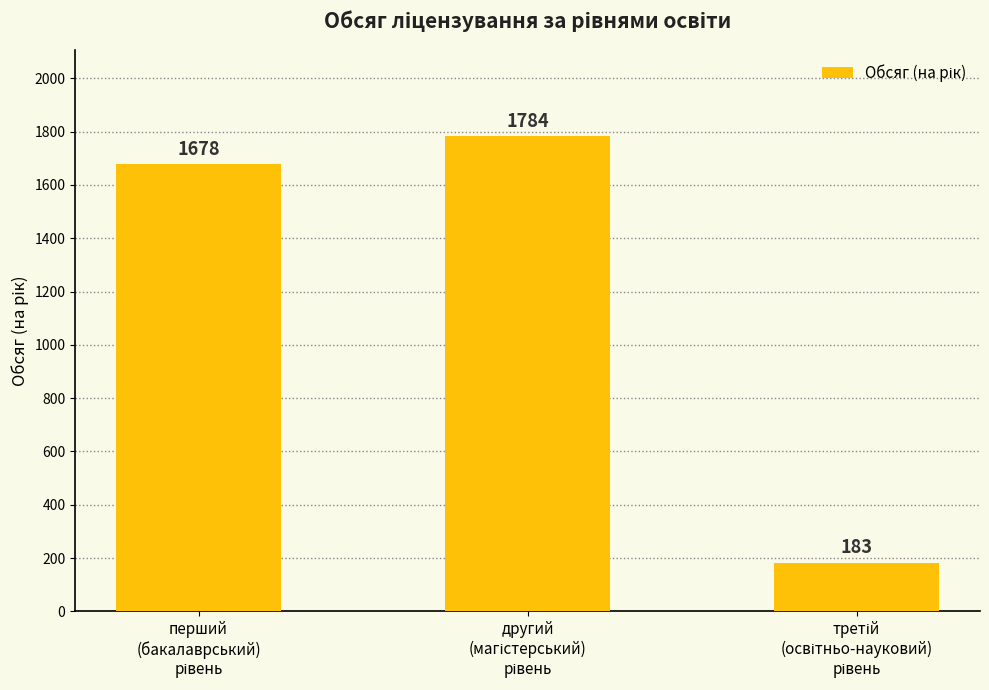

What is the difference between the maximum and minimum values?

1601